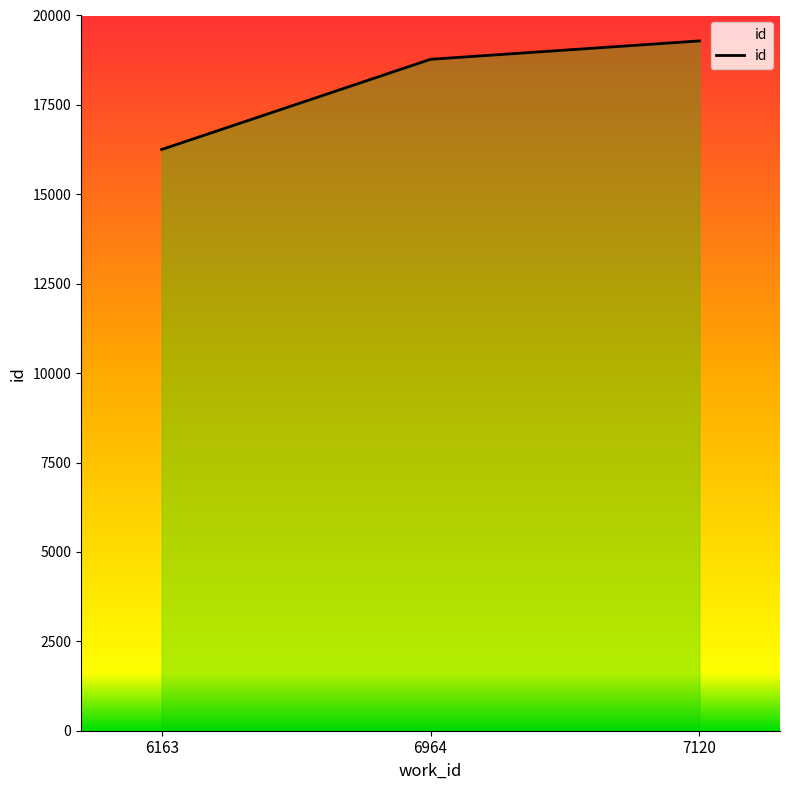

What is the sum of the values at 6964 and 7120?

38064